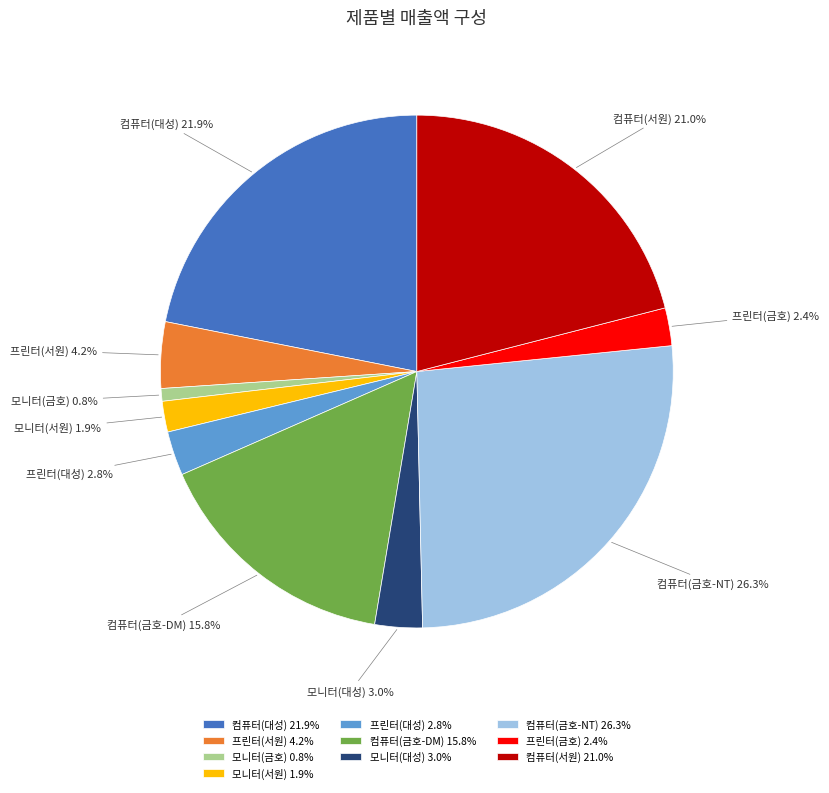

Between 프린터(서원) and 컴퓨터(금호-DM), which is larger?

컴퓨터(금호-DM)